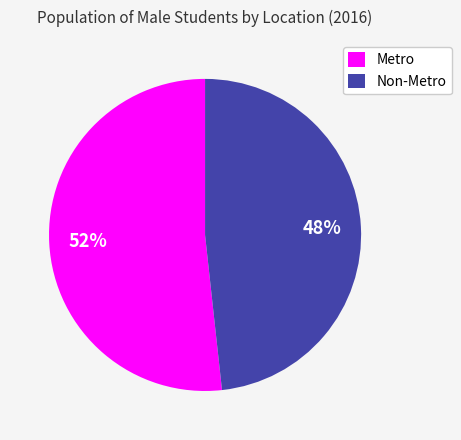

Approximately how many times larger is the value at Metro compared to Non-Metro?

1.1